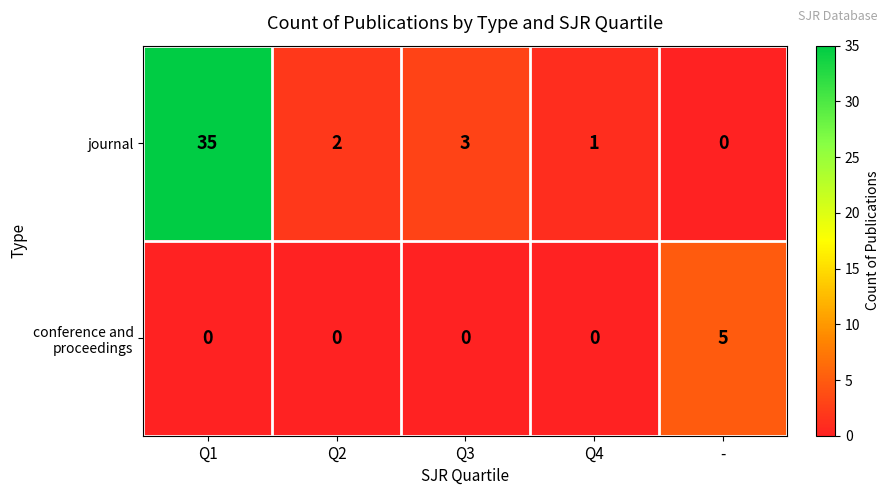

Where is journal nearest to the value 17?

Q3